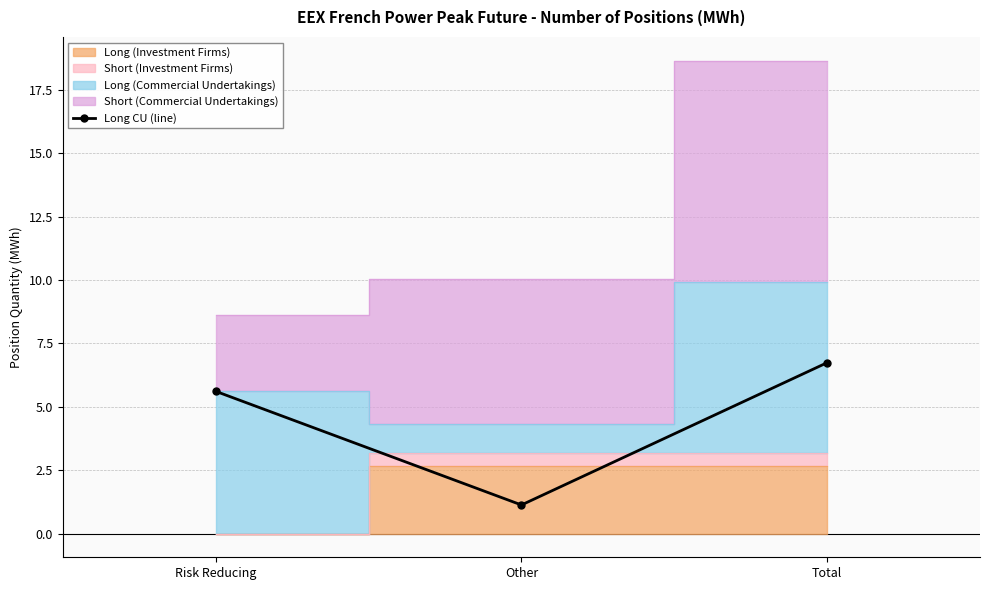

What is the label of the 3rd bar from the left?

Total